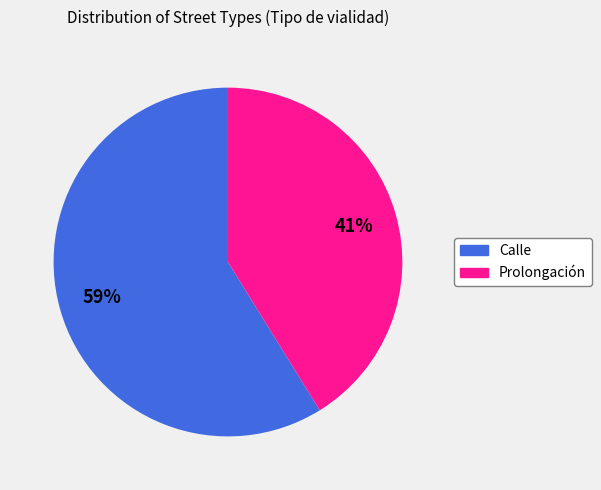

Between Calle and Prolongación, which is larger?

Calle